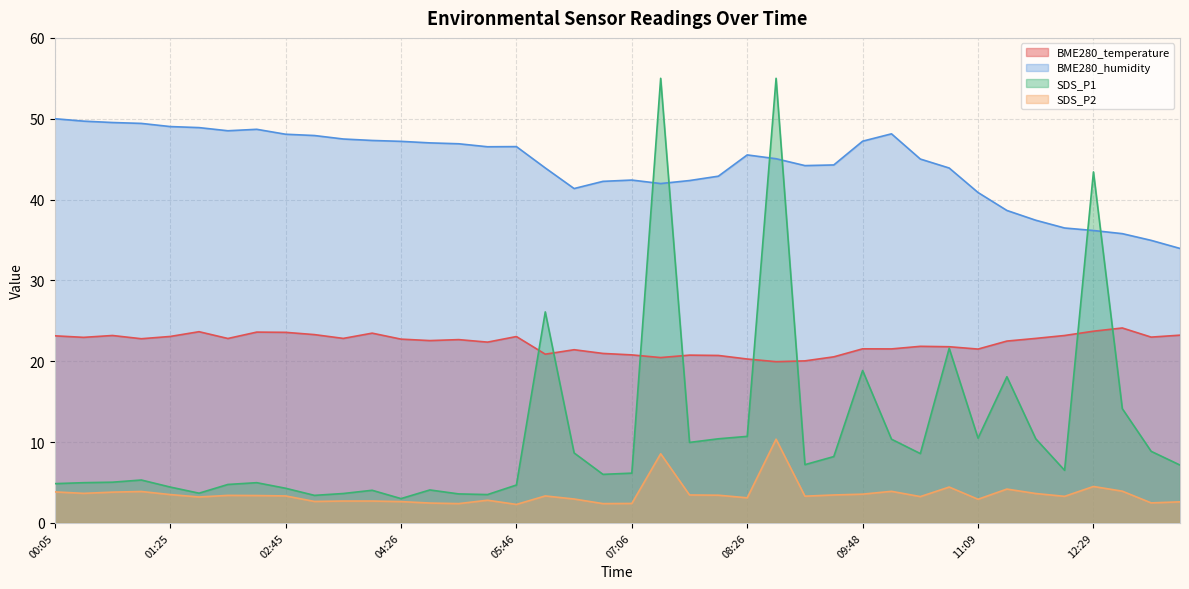

At how many categories does at least one series exceed 43?

26